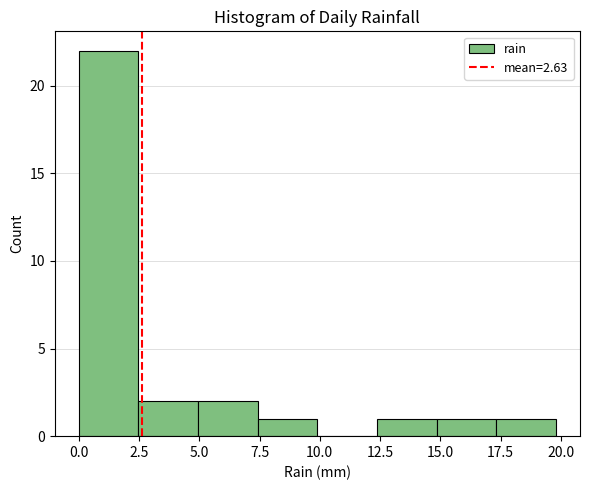

Reading left to right, transcribe this chart: for each bar, give the range it covers on the x-axis and its height. Neither the bar edges nor the heights are printed on the chart, so give them approximately, as read against the axes.

0.0 to 2.5: 22
2.5 to 5.0: 2
5.0 to 7.5: 2
7.5 to 10.0: 1
10.0 to 12.5: 0
12.5 to 15.0: 1
15.0 to 17.5: 1
17.5 to 20.0: 1